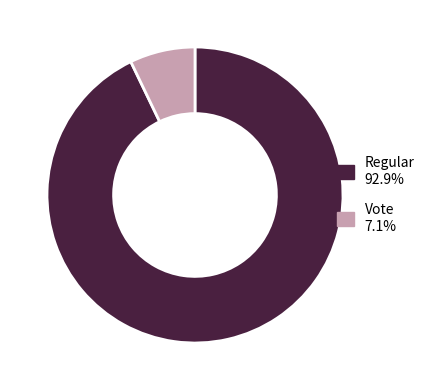

Does Regular represent more than half of the total?

Yes